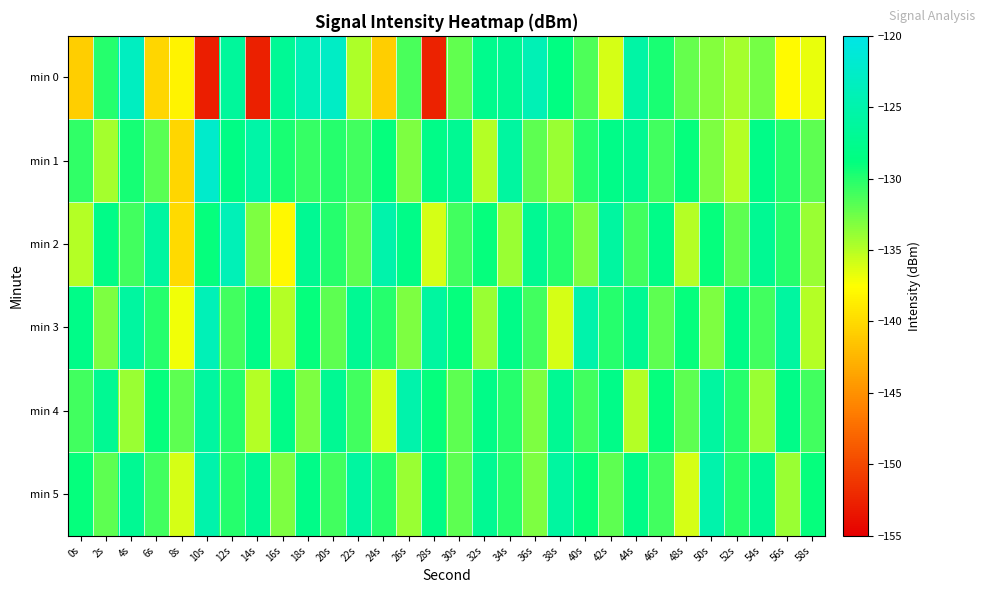

Which label corresponds to the largest value in the chart?

10s